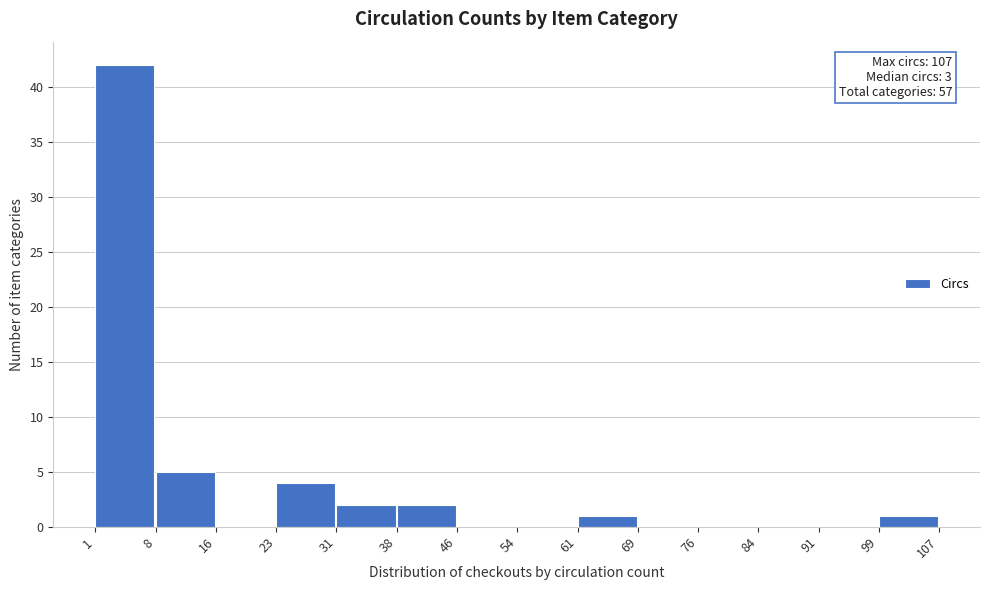

Over which range of the x-axis is the bar tallest?

1 to 8